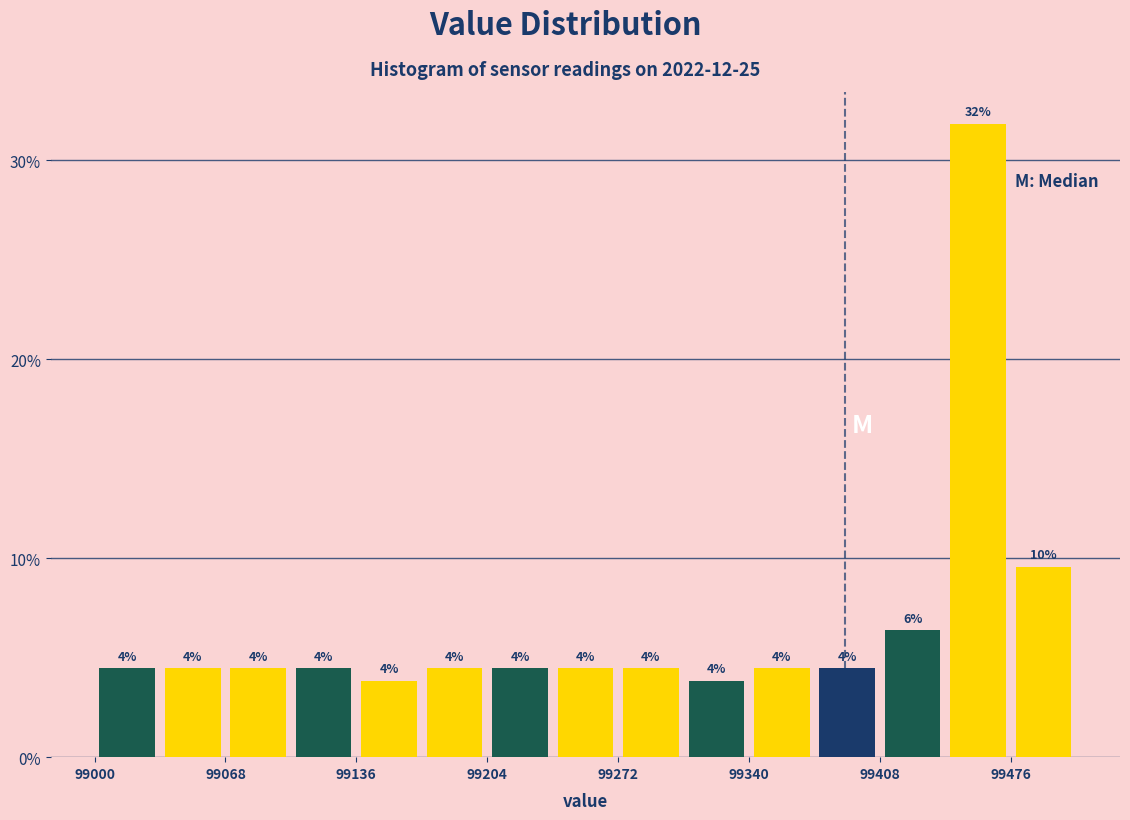

Read against the x-axis, roughly where is the centre of the tallest bar?

99460